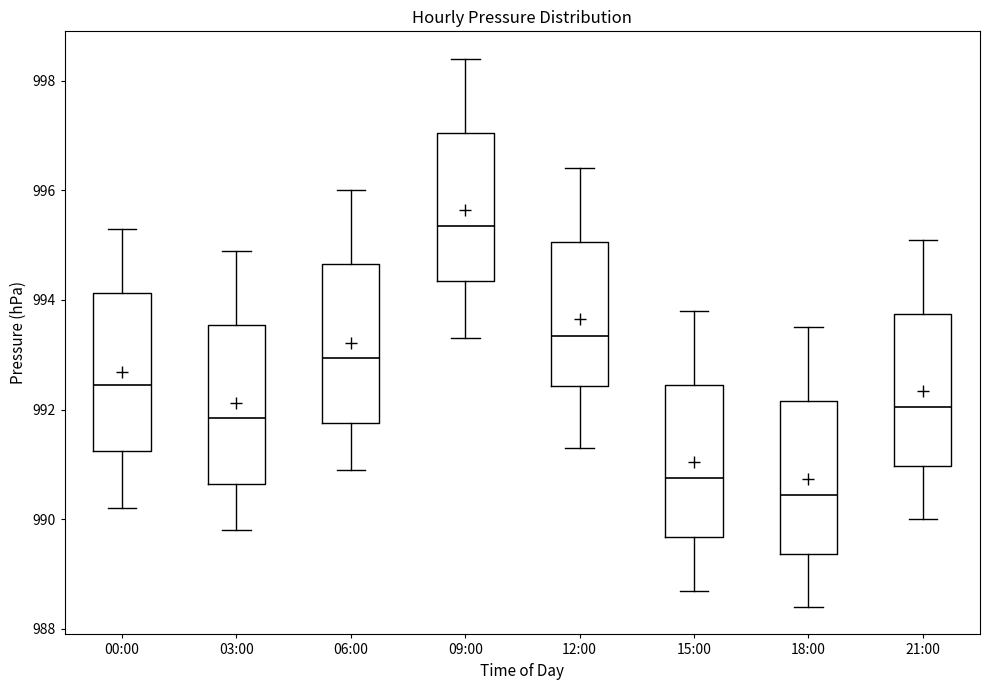

Which box has the highest median line?

09:00